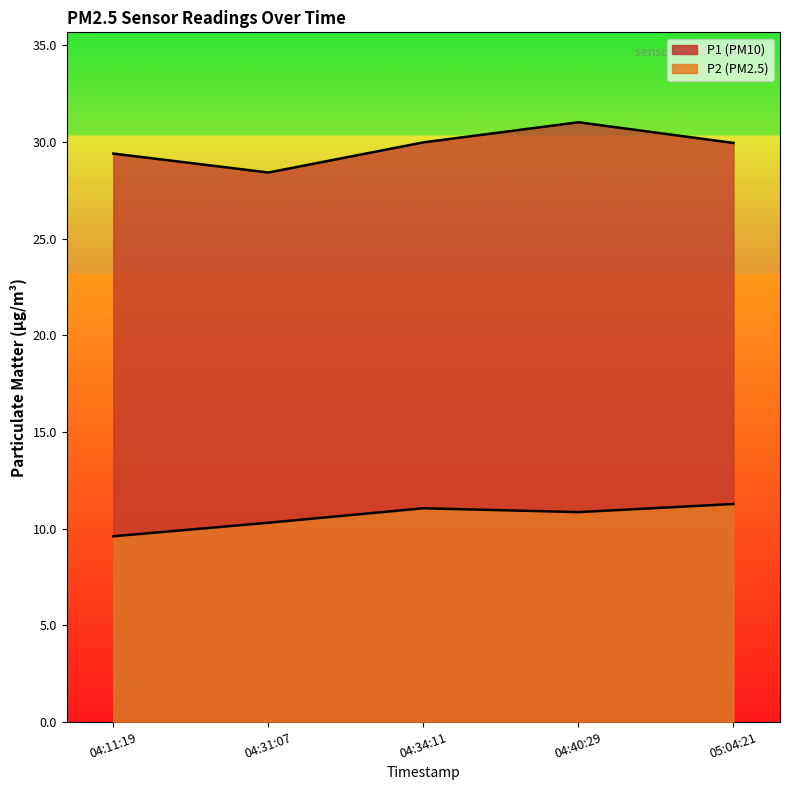

At which label is P2 closest to 10?

04:31:07